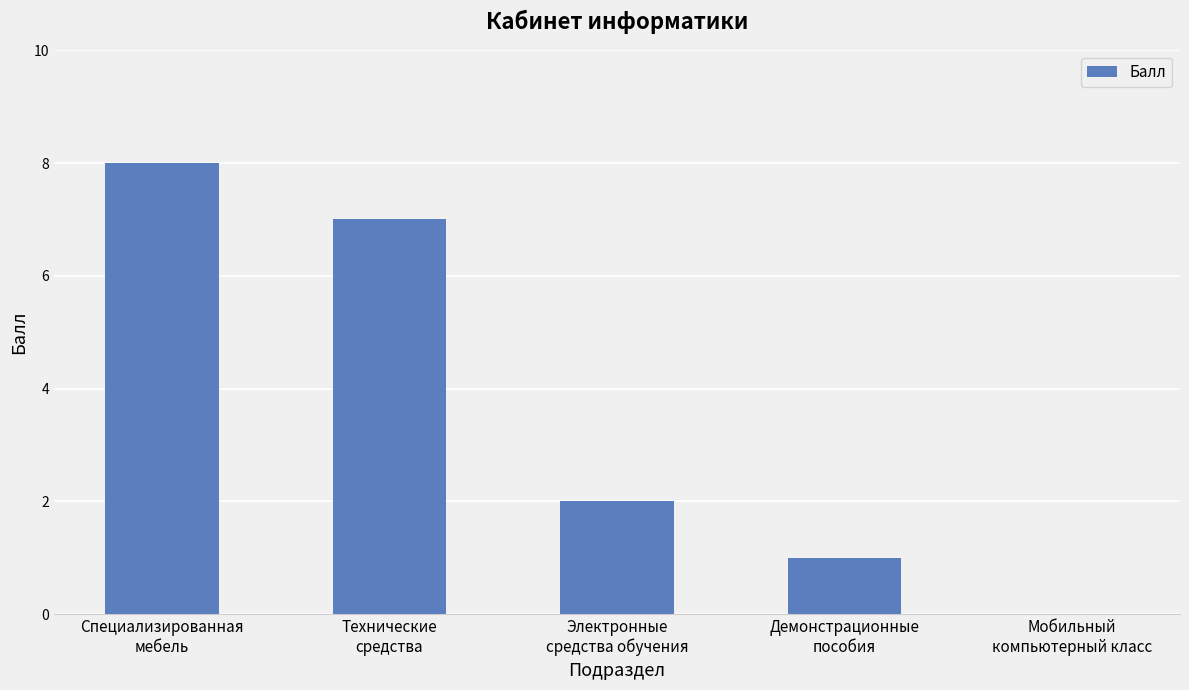

What is the difference between the values at Технические
средства and Мобильный
компьютерный класс?

7